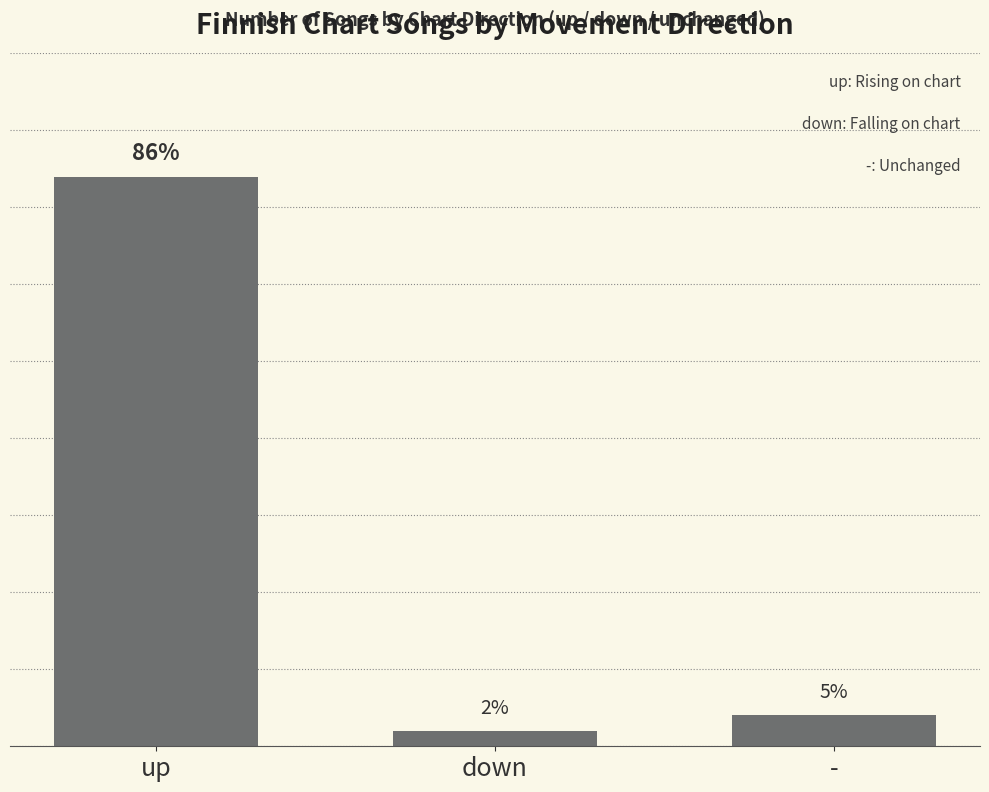

Does the chart contain any negative values?

No